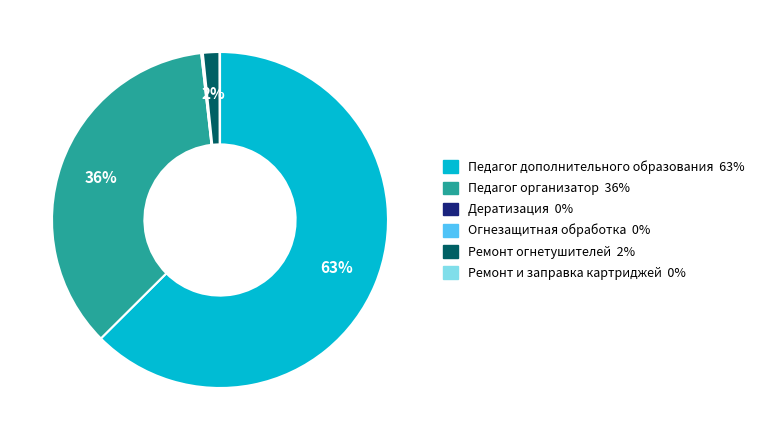

To the nearest percent, what is the average slice percentage?

17%